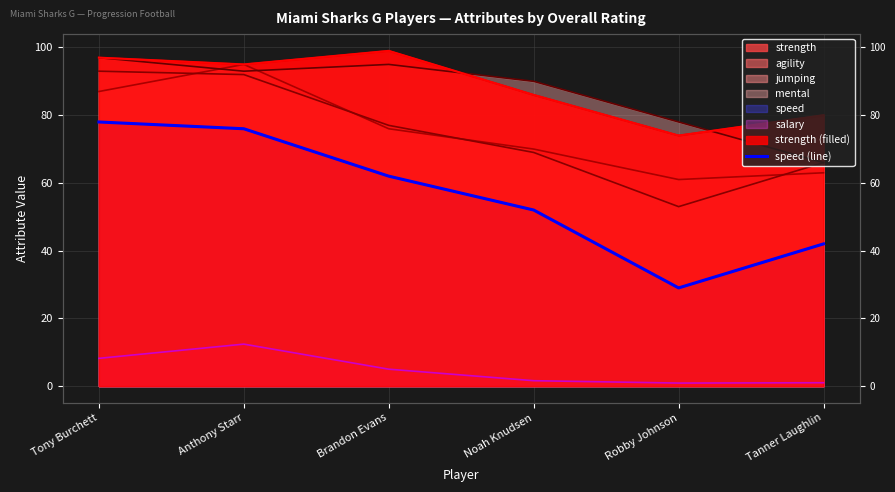

What is the label of the 1st point from the right?

Tanner Laughlin